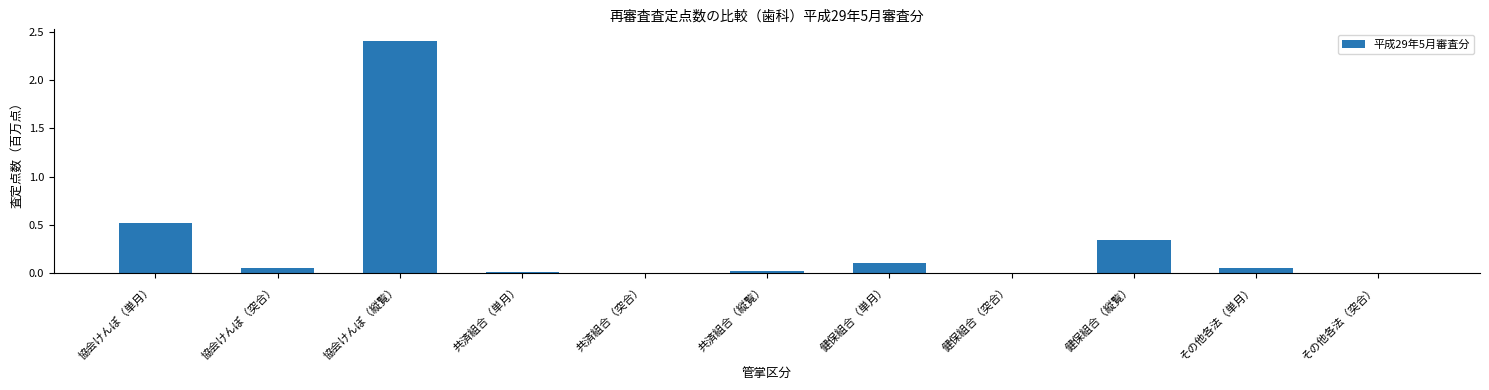

Between 健保組合（縦覧） and 協会けんぽ（突合）, which is larger?

健保組合（縦覧）